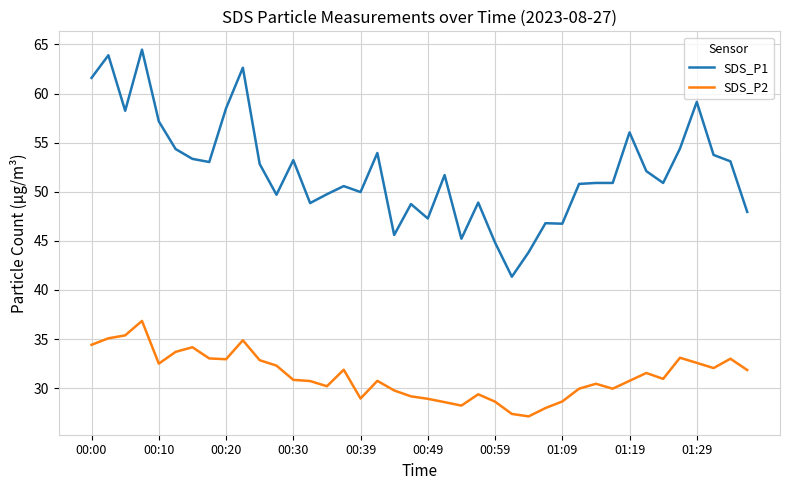

True or false: SDS_P2 and SDS_P1 intersect in this chart.

False